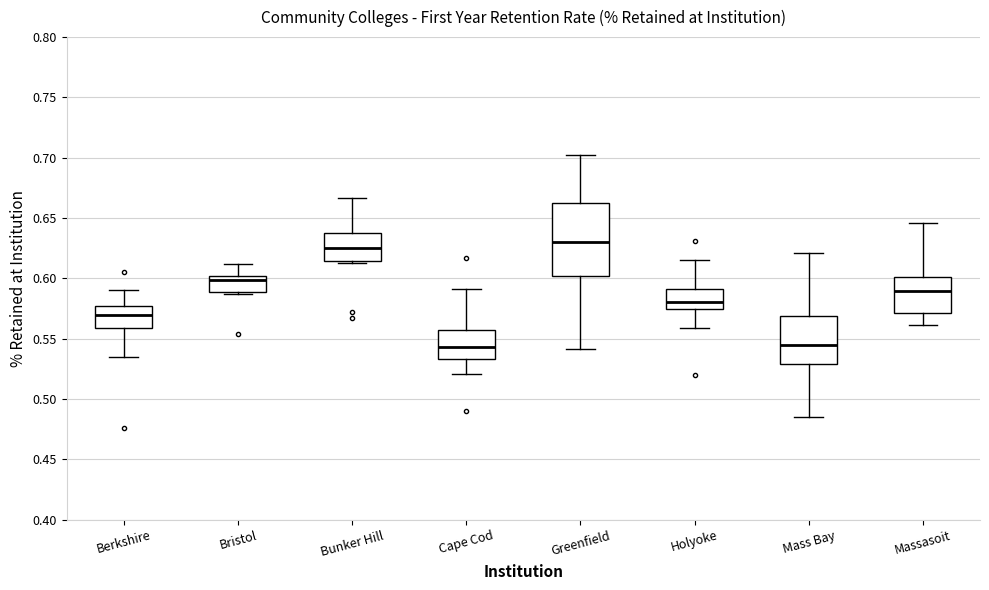

Reading left to right, read every box against the y-axis: the position of its median line, the range the box covers, and the ends of its whiskers. The values are not printed on the chart, so give them approximately, as read against the axis.

Berkshire: median 0.570, box 0.560 to 0.575, whiskers 0.535 to 0.590
Bristol: median 0.600 (just below the box's upper edge), box 0.590 to 0.600, whiskers 0.585 to 0.610
Bunker Hill: median 0.625, box 0.615 to 0.635, whiskers 0.615 (just below the box's lower edge) to 0.665
Cape Cod: median 0.545, box 0.535 to 0.555, whiskers 0.520 to 0.590
Greenfield: median 0.630, box 0.600 to 0.665, whiskers 0.540 to 0.700
Holyoke: median 0.580, box 0.575 to 0.590, whiskers 0.560 to 0.615
Mass Bay: median 0.545, box 0.530 to 0.570, whiskers 0.485 to 0.620
Massasoit: median 0.590, box 0.570 to 0.600, whiskers 0.560 to 0.645